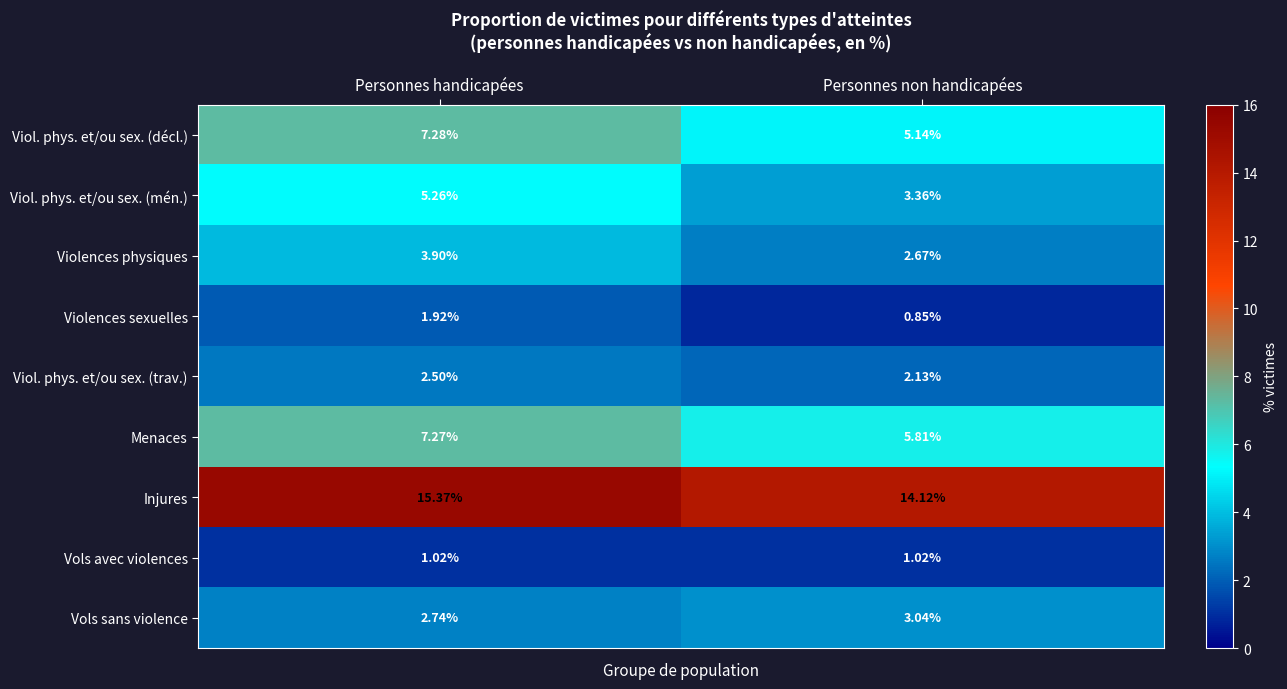

Which category has the highest value across all series?

Personnes handicapées